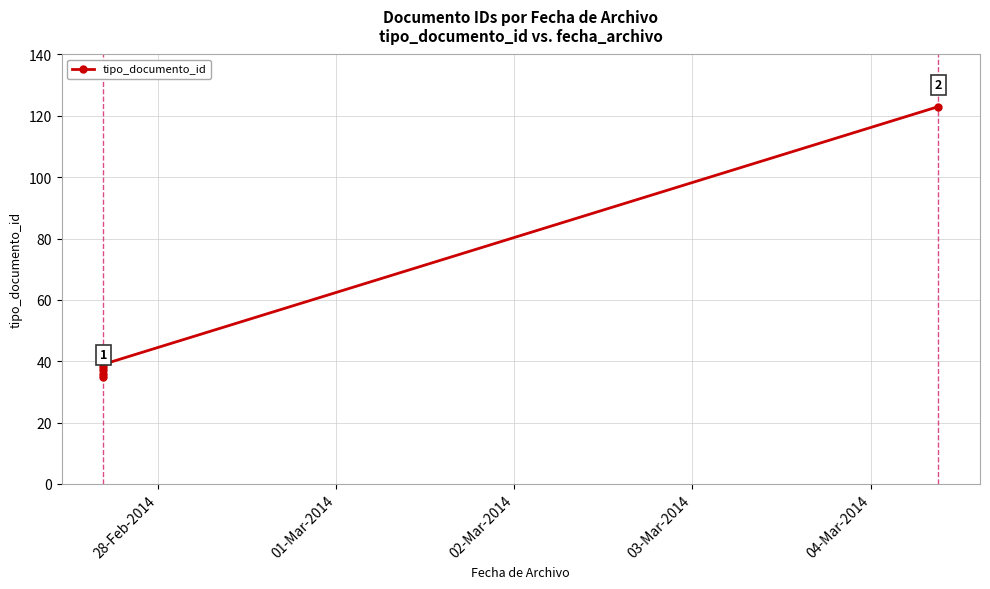

What is the difference between the maximum and minimum values?

88